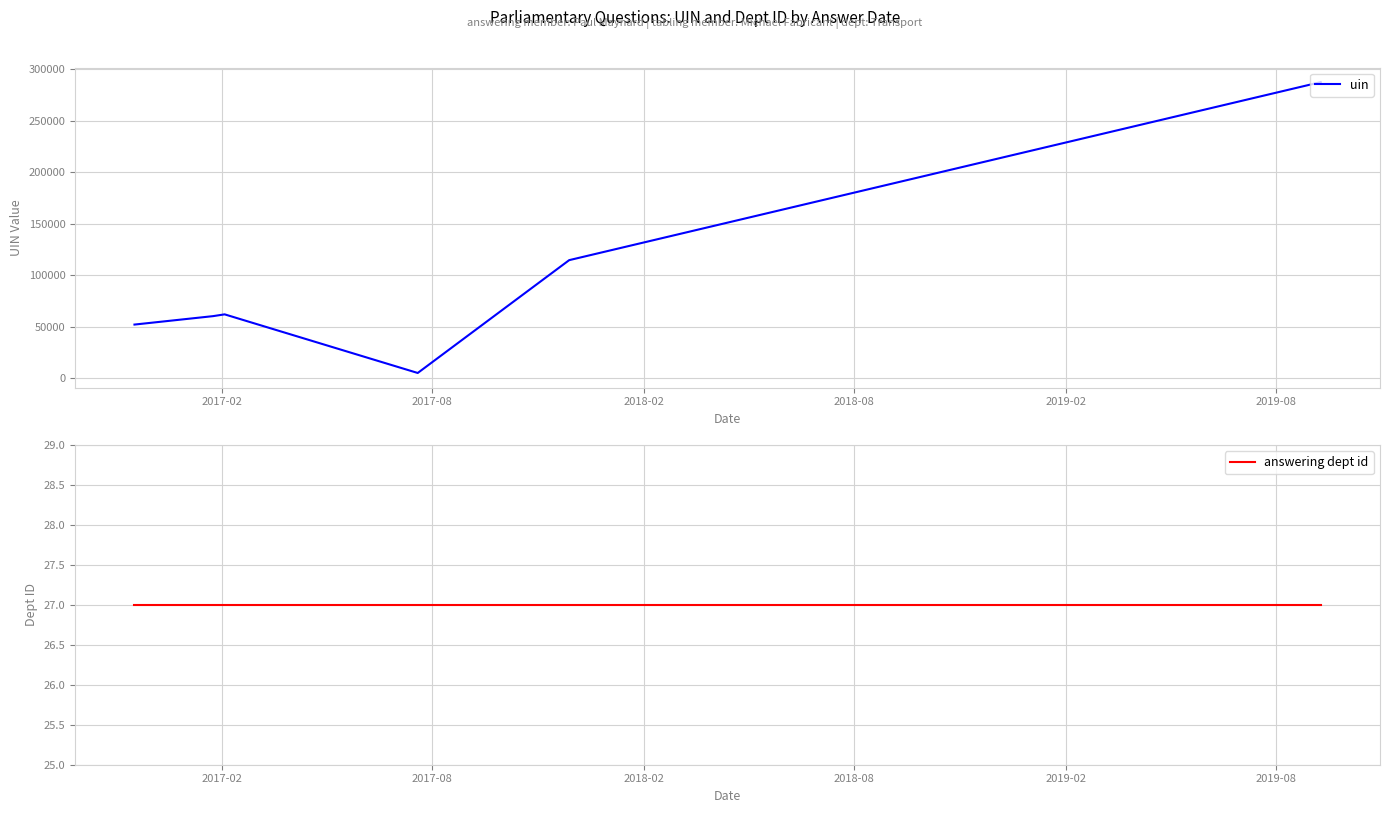

In uin, how many points are lower than both neighbors (excluding endpoints)?

1